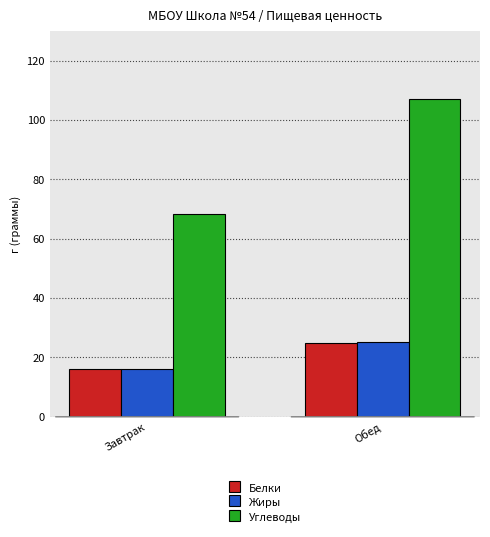

What are all the series names shown in the legend?

Белки, Жиры, Углеводы